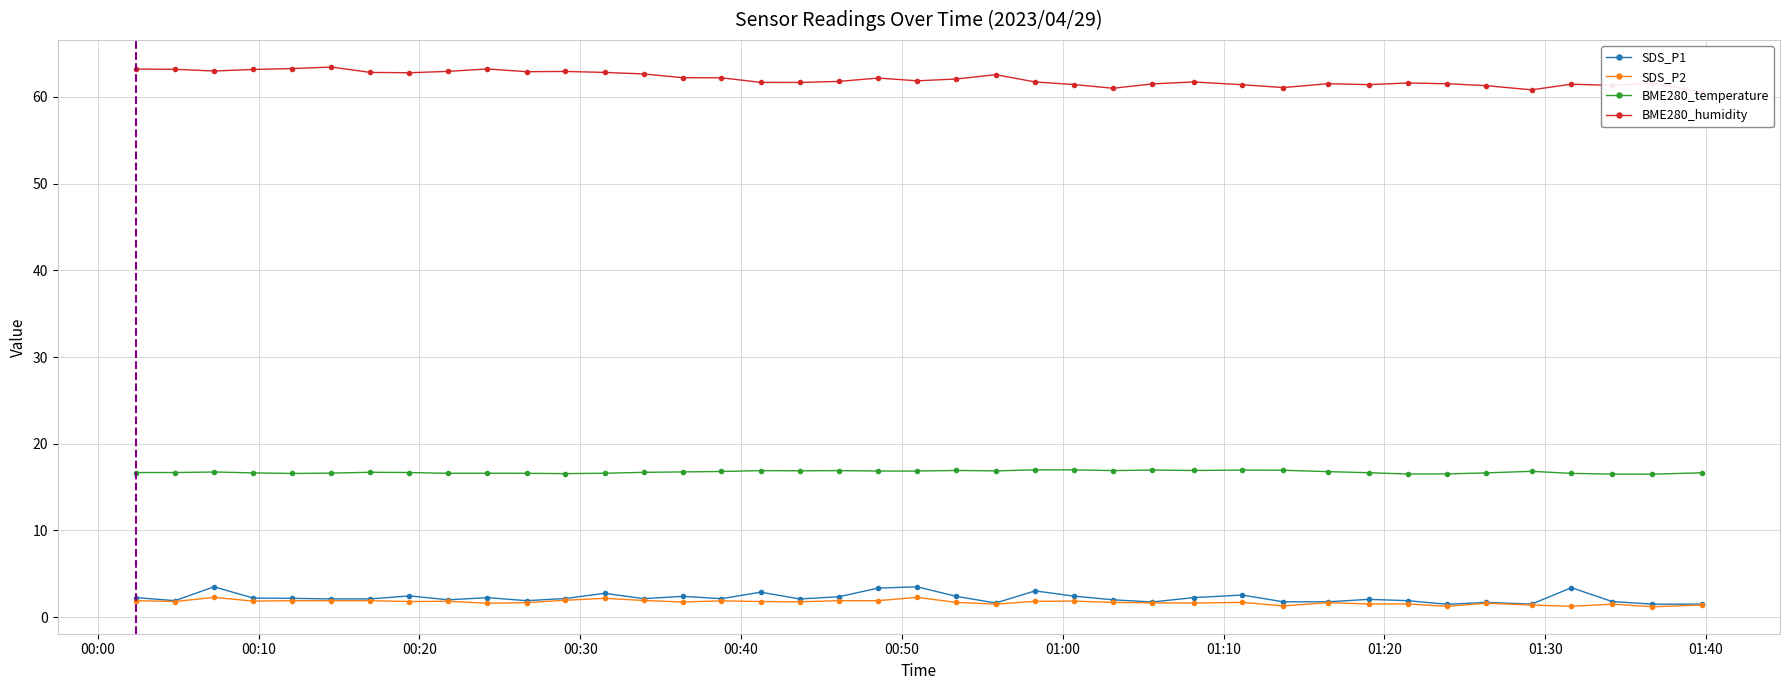

Reading left to right, extract all data points from this chart.

SDS_P1: 2.2	1.9	3.5	2.2	2.2	2.1	2.1	2.5	2.0	2.2	1.9	2.1	2.8	2.1	2.4	2.1	2.9	2.1	2.4	3.4	3.5	2.4	1.6	3.0	2.4	2.0	1.8	2.2	2.5	1.8	1.8	2.0	1.9	1.5	1.7	1.5	3.4	1.8	1.5	1.5
SDS_P2: 1.9	1.8	2.3	1.9	1.9	1.9	1.9	1.8	1.8	1.6	1.7	1.9	2.2	1.9	1.8	1.9	1.8	1.8	1.9	1.9	2.3	1.7	1.5	1.8	1.9	1.7	1.6	1.6	1.7	1.3	1.7	1.5	1.5	1.2	1.6	1.4	1.2	1.5	1.2	1.4
BME280_temperature: 16.7	16.7	16.7	16.6	16.6	16.6	16.7	16.7	16.6	16.6	16.6	16.6	16.6	16.7	16.8	16.8	16.9	16.9	16.9	16.9	16.9	16.9	16.9	17.0	17.0	16.9	17.0	16.9	17.0	16.9	16.8	16.7	16.5	16.5	16.6	16.8	16.6	16.5	16.5	16.6
BME280_humidity: 63.2	63.2	63.0	63.2	63.3	63.5	62.8	62.8	63.0	63.2	62.9	62.9	62.8	62.6	62.2	62.2	61.7	61.7	61.8	62.2	61.9	62.1	62.6	61.7	61.4	61.0	61.5	61.7	61.4	61.1	61.5	61.4	61.6	61.5	61.3	60.8	61.5	61.3	61.6	60.5